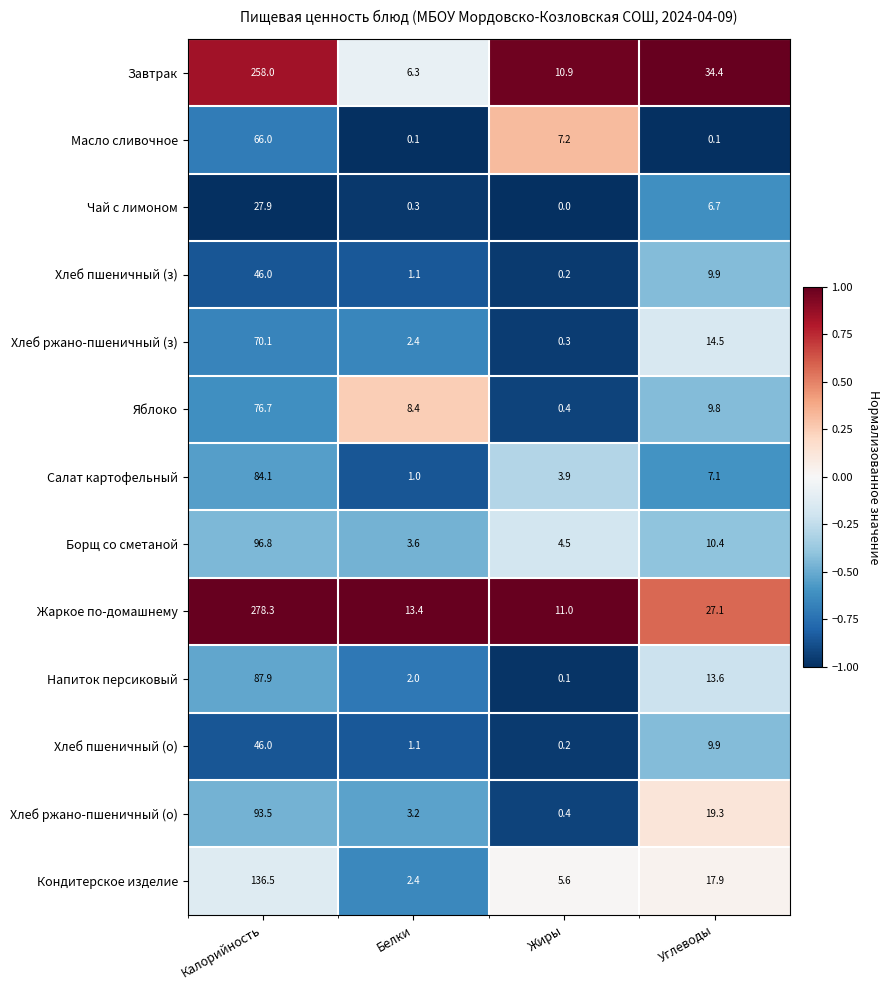

How many data points does each series have?

4